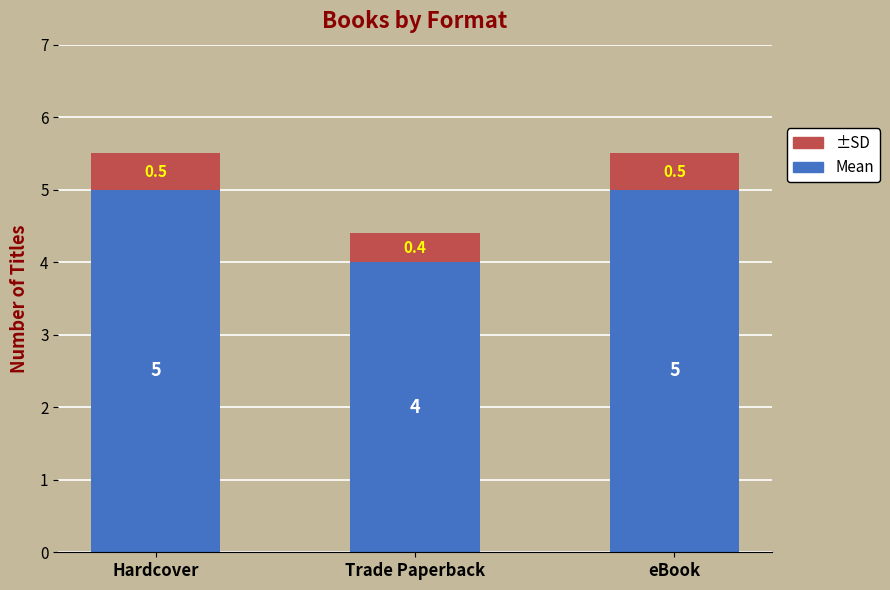

The value of Mean at eBook is 7.2. True or false?

False